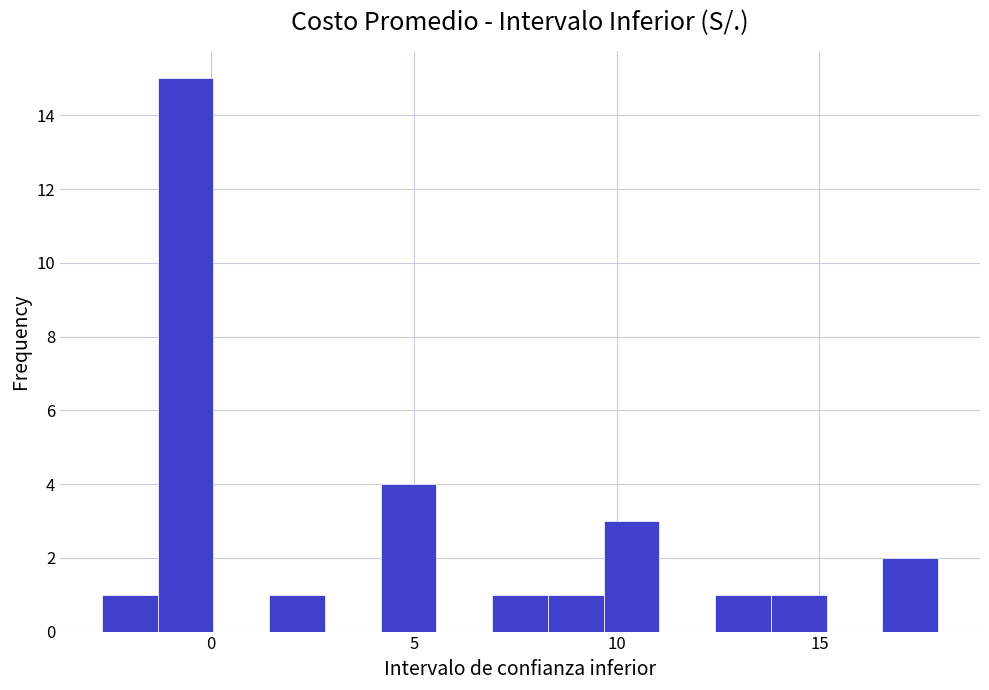

Around what value on the x-axis is the tallest bar? Give the approximate position of its centre, as read against the axis.

-0.5